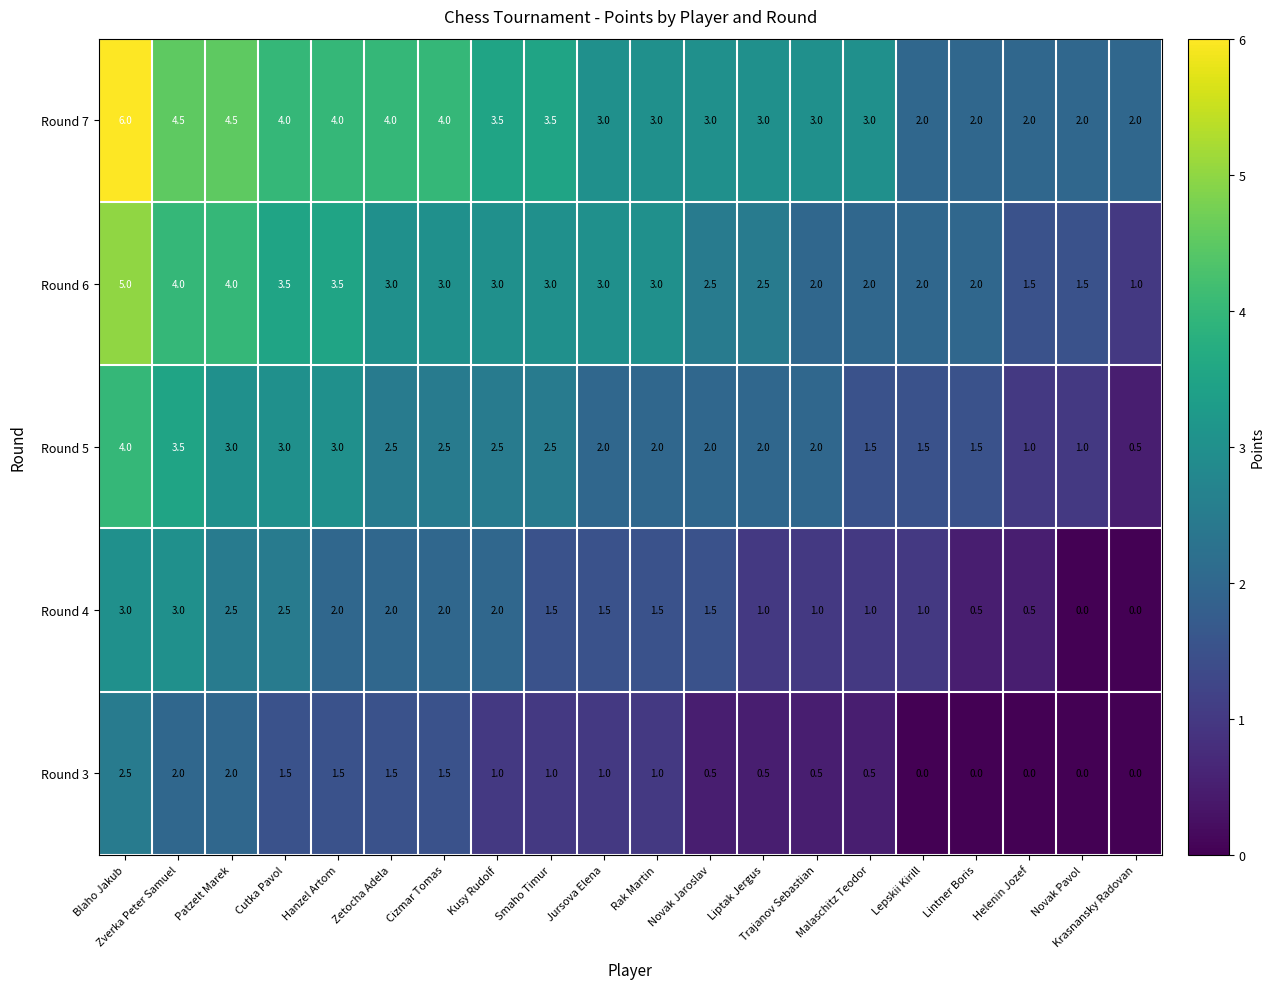

Which series has the largest total across all categories?

Round 7